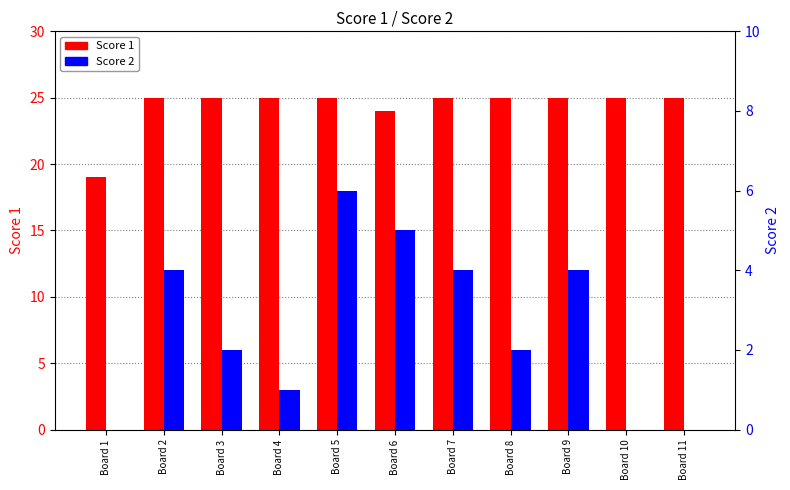

What is the sum of all Score 1 values?

268